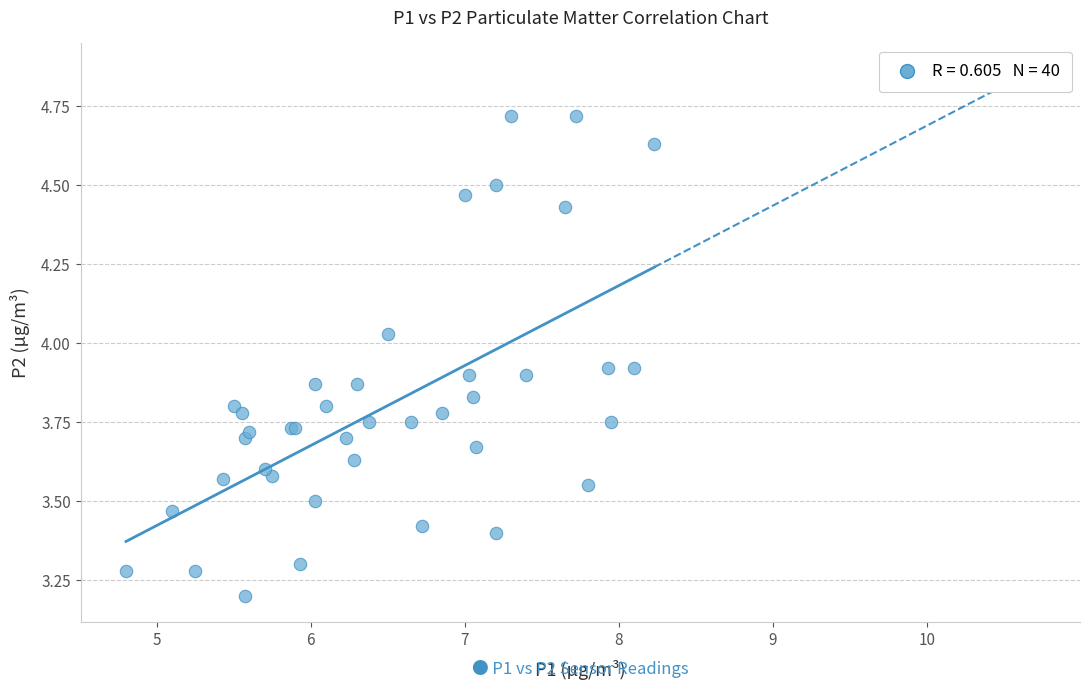

What Y value in the scatter plot is closest to 3?

3.2